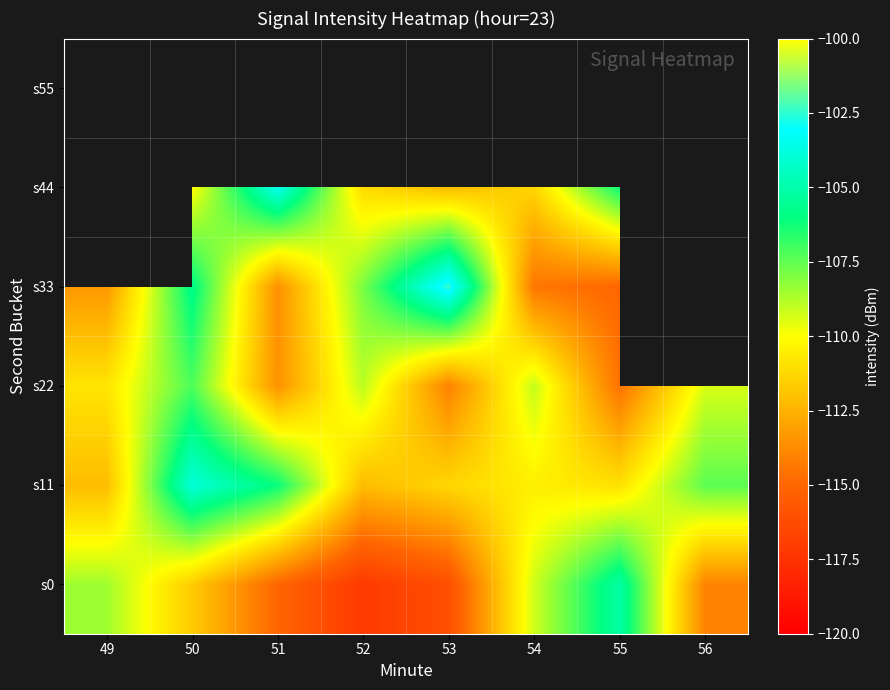

What is the approximate value of s11 at 53?

-111.3